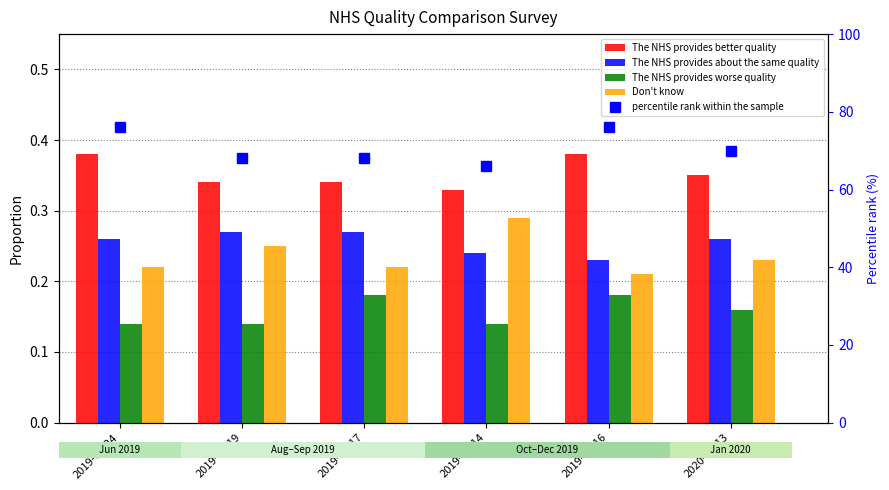

Which series has the largest range (max minus min)?

percentile rank within the sample